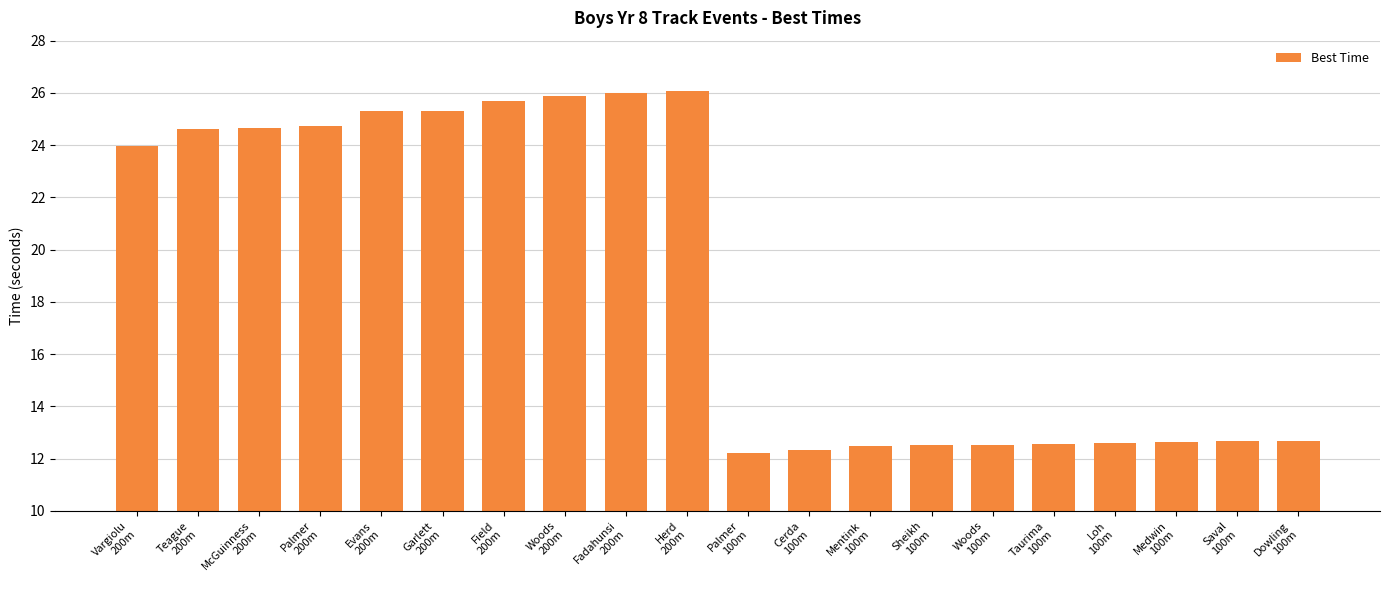

Approximately how many times larger is the value at Garlett
200m compared to Palmer
100m?

2.1